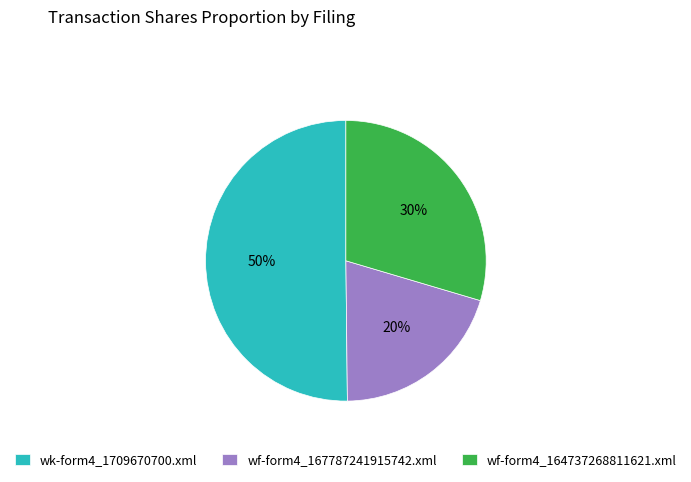

Count the number of slices in the pie.

3